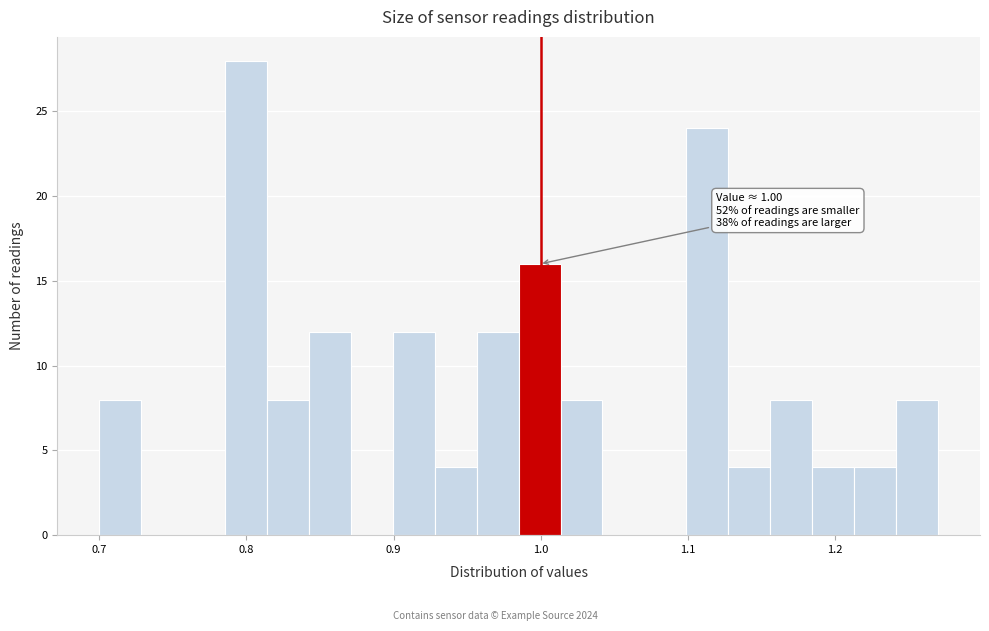

Read against the x-axis, roughly where is the centre of the tallest bar?

0.80